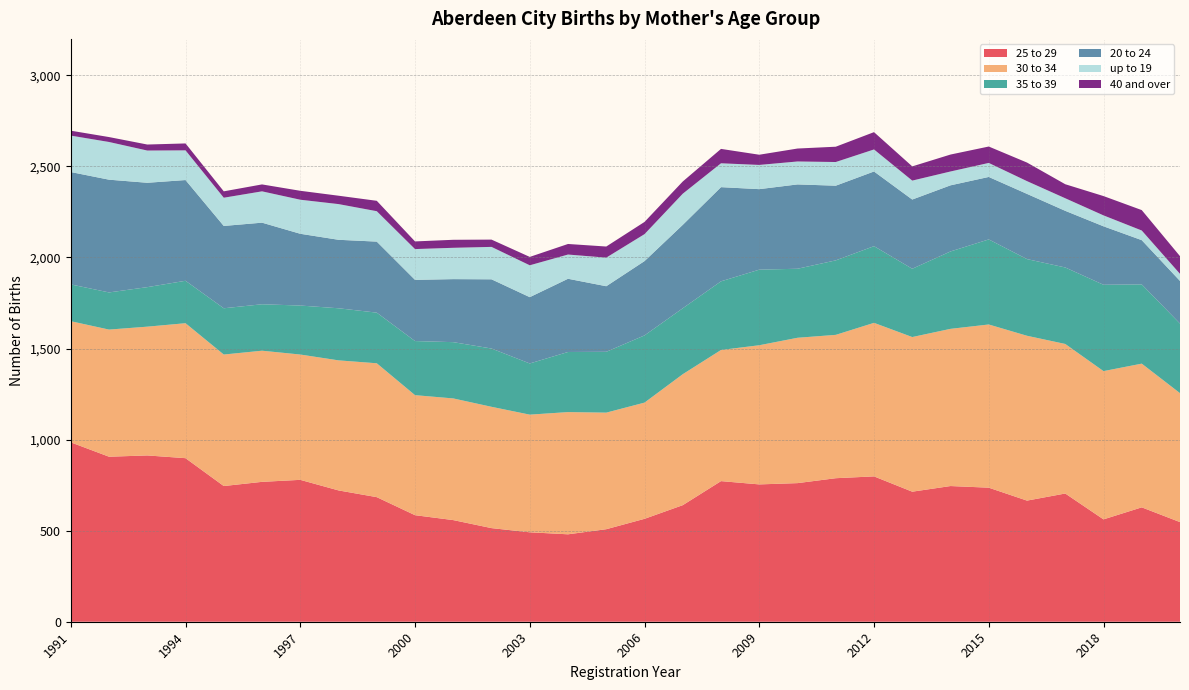

Reading left to right, list all the values displayed in this chart.

25 to 29: 1991=985	1992=906	1993=913	1994=898	1995=745	1996=768	1997=779	1998=721	1999=684	2000=585	2001=558	2002=514	2003=491	2004=480	2005=508	2006=565	2007=640	2008=772	2009=754	2010=761	2011=788	2012=798	2013=714	2014=745	2015=736	2016=665	2017=704	2018=562	2019=628	2020=547
30 to 34: 1991=665	1992=698	1993=707	1994=741	1995=722	1996=720	1997=688	1998=714	1999=735	2000=659	2001=668	2002=666	2003=646	2004=671	2005=640	2006=638	2007=719	2008=720	2009=764	2010=798	2011=787	2012=843	2013=849	2014=863	2015=896	2016=905	2017=821	2018=814	2019=789	2020=708
35 to 39: 1991=202	1992=204	1993=217	1994=233	1995=254	1996=255	1997=269	1998=286	1999=278	2000=297	2001=309	2002=320	2003=281	2004=330	2005=334	2006=369	2007=362	2008=377	2009=415	2010=379	2011=409	2012=421	2013=375	2014=425	2015=467	2016=421	2017=420	2018=474	2019=435	2020=382
20 to 24: 1991=617	1992=619	1993=573	1994=553	1995=452	1996=448	1997=394	1998=376	1999=390	2000=336	2001=346	2002=380	2003=364	2004=402	2005=360	2006=408	2007=458	2008=517	2009=442	2010=463	2011=410	2012=410	2013=380	2014=363	2015=343	2016=358	2017=311	2018=321	2019=243	2020=234
up to 19: 1991=200	1992=207	1993=177	1994=163	1995=155	1996=172	1997=187	1998=196	1999=167	2000=169	2001=172	2002=178	2003=175	2004=133	2005=157	2006=148	2007=171	2008=131	2009=133	2010=126	2011=130	2012=121	2013=104	2014=76	2015=77	2016=70	2017=69	2018=60	2019=53	2020=39
40 and over: 1991=27	1992=27	1993=33	1994=38	1995=35	1996=38	1997=49	1998=46	1999=57	2000=42	2001=44	2002=40	2003=46	2004=58	2005=61	2006=67	2007=67	2008=79	2009=56	2010=71	2011=84	2012=95	2013=78	2014=93	2015=90	2016=102	2017=77	2018=106	2019=112	2020=97